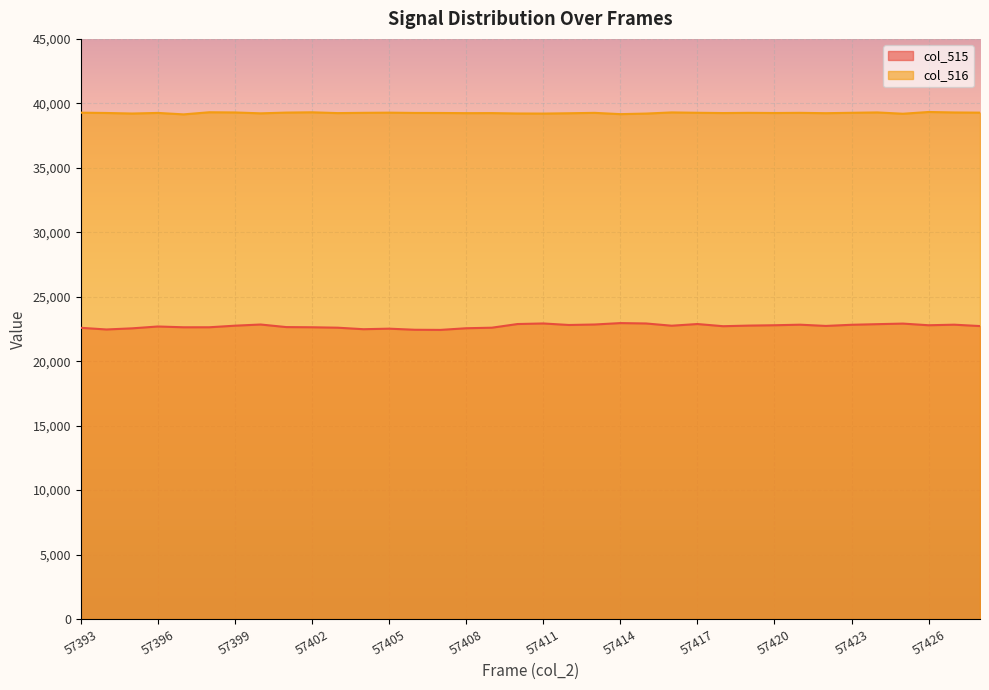

True or false: col_515 and col_516 intersect in this chart.

False